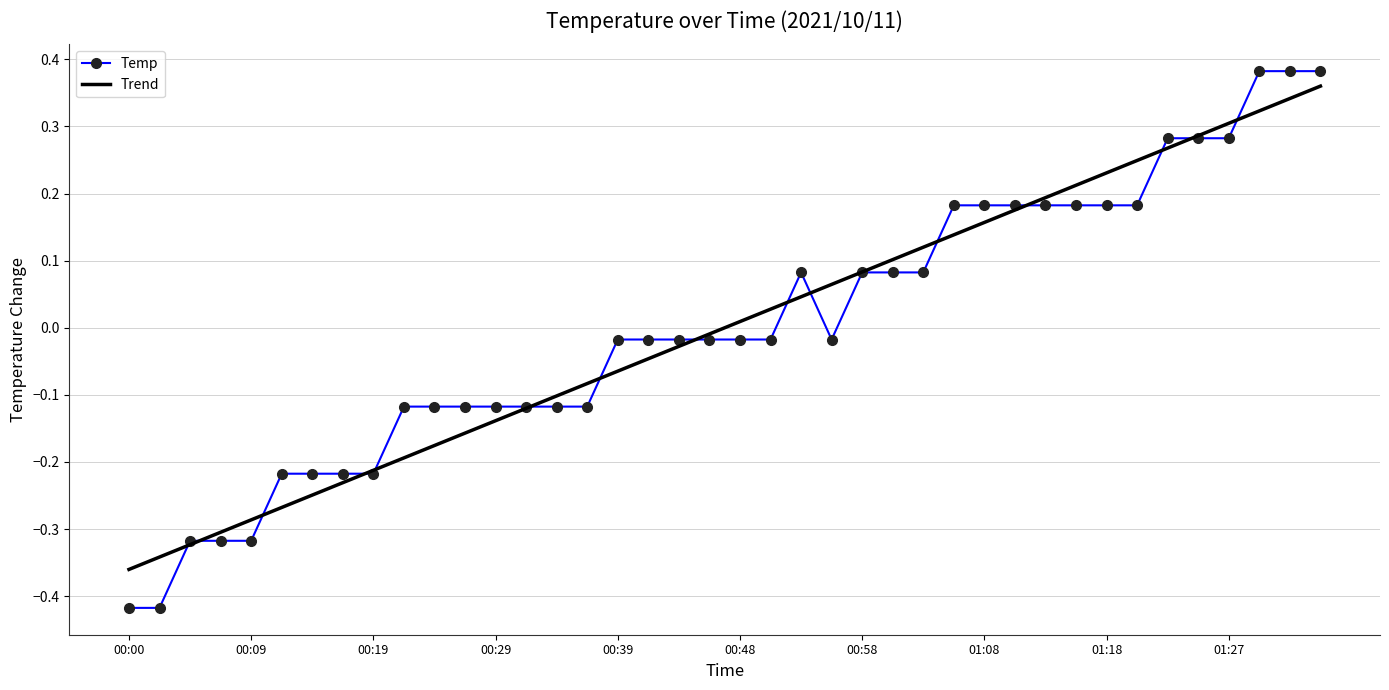

What are all the series names shown in the legend?

Temp, Trend